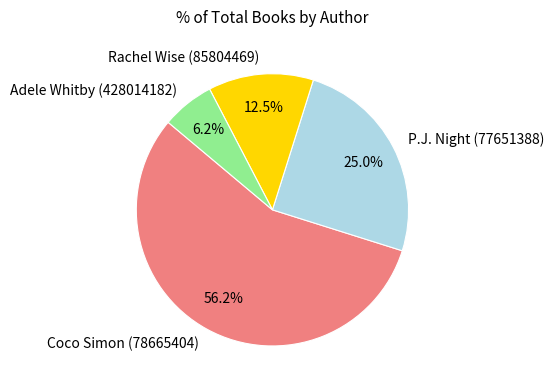

Approximately how many times larger is the value at P.J. Night (77651388) compared to Rachel Wise (85804469)?

2.0